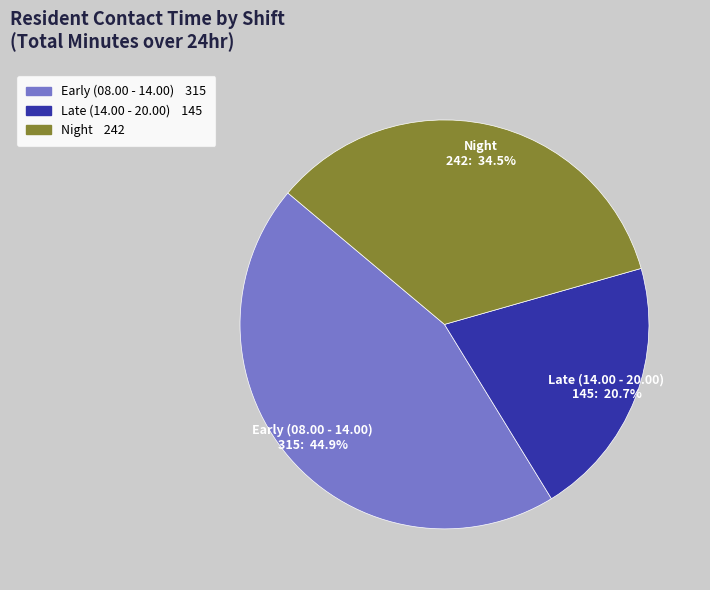

Count the number of slices in the pie.

3